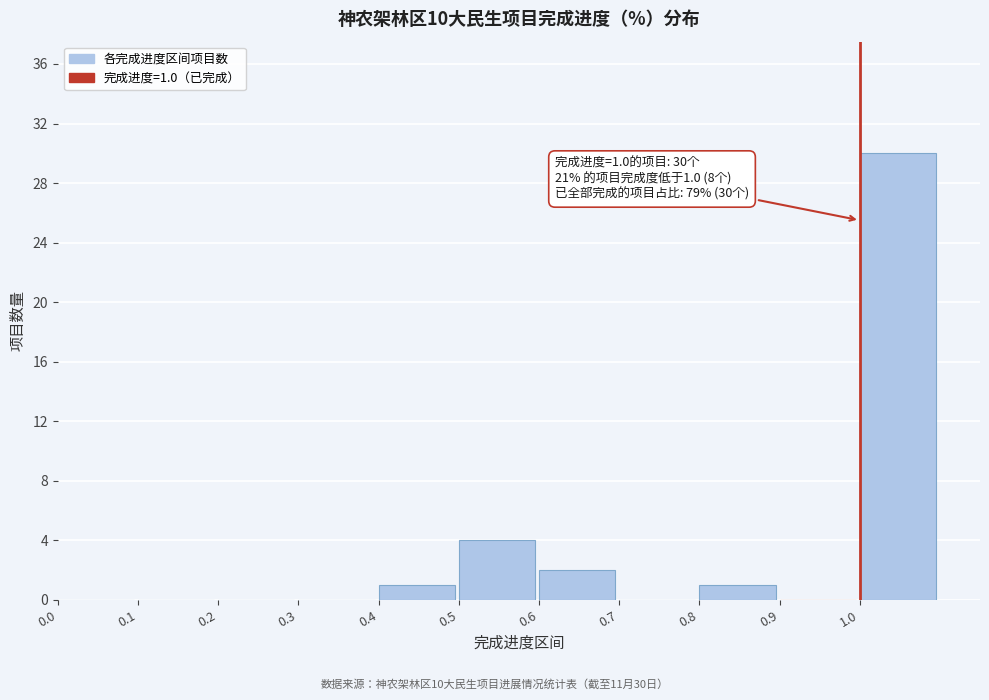

Over which range of the x-axis is the bar tallest?

1.0 to 1.1